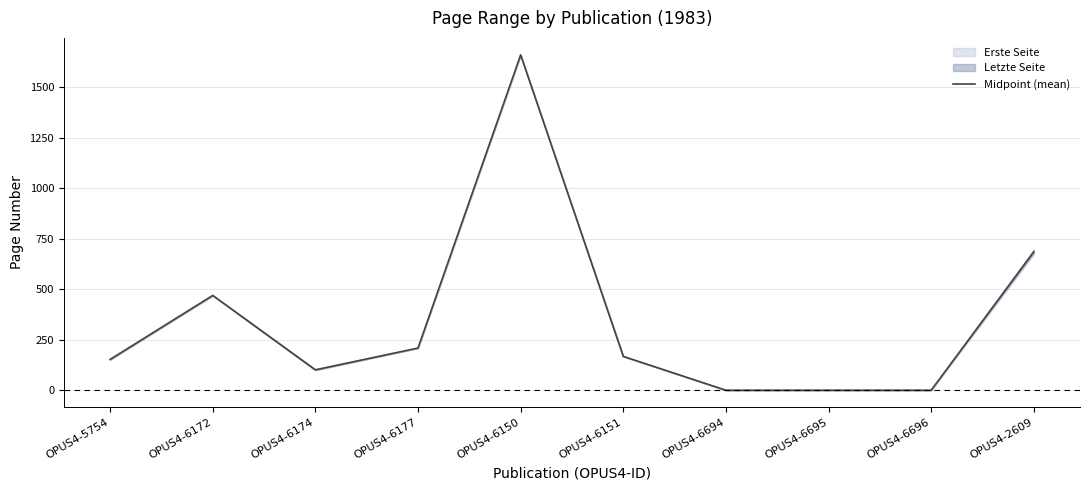

True or false: there are more than 2 points higher than both neighbors.

False